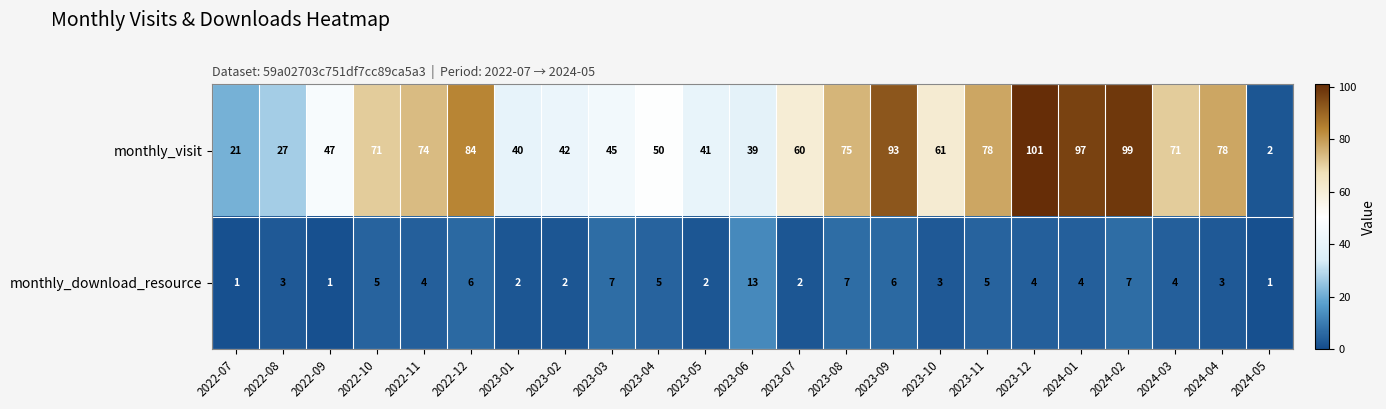

What is the difference between the maximum and minimum values in the monthly_visit series?

99